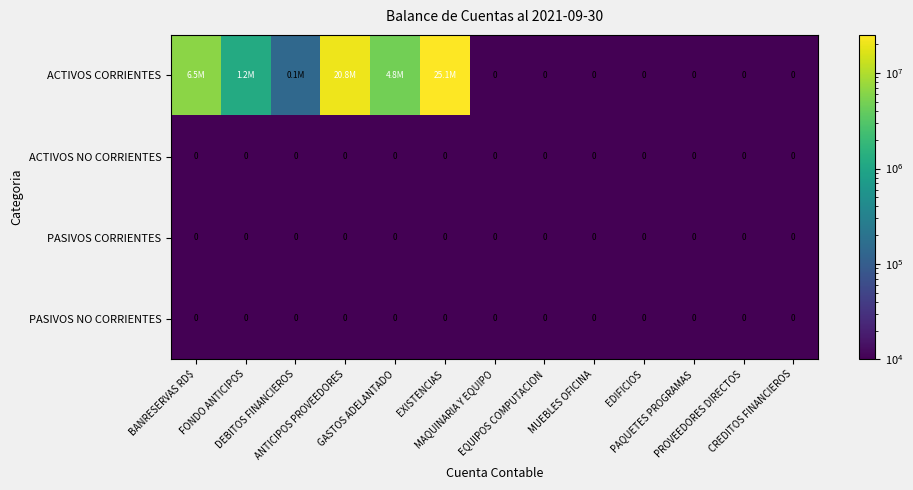

Which label corresponds to the largest value in the chart?

EXISTENCIAS